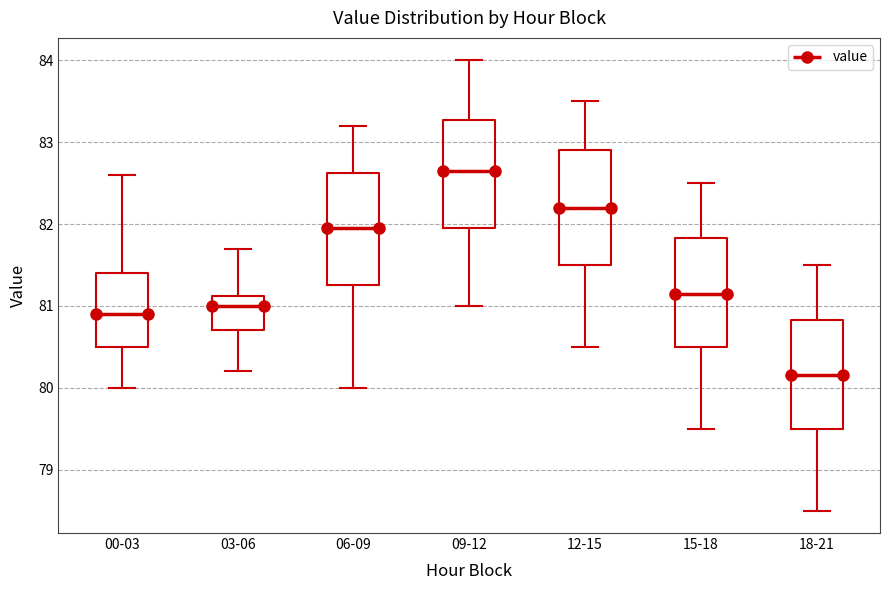

Reading left to right, transcribe this box plot: for each box, give where its median line is, the range the box spans, and where its two whiskers end, as read against the y-axis. The values are not printed on the chart, so give them approximately, as read against the axis.

00-03: median 80.9, box 80.5 to 81.4, whiskers 80.0 to 82.6
03-06: median 81.0, box 80.7 to 81.1, whiskers 80.2 to 81.7
06-09: median 82.0, box 81.3 to 82.6, whiskers 80.0 to 83.2
09-12: median 82.7, box 82.0 to 83.3, whiskers 81.0 to 84.0
12-15: median 82.2, box 81.5 to 82.9, whiskers 80.5 to 83.5
15-18: median 81.2, box 80.5 to 81.8, whiskers 79.5 to 82.5
18-21: median 80.2, box 79.5 to 80.8, whiskers 78.5 to 81.5